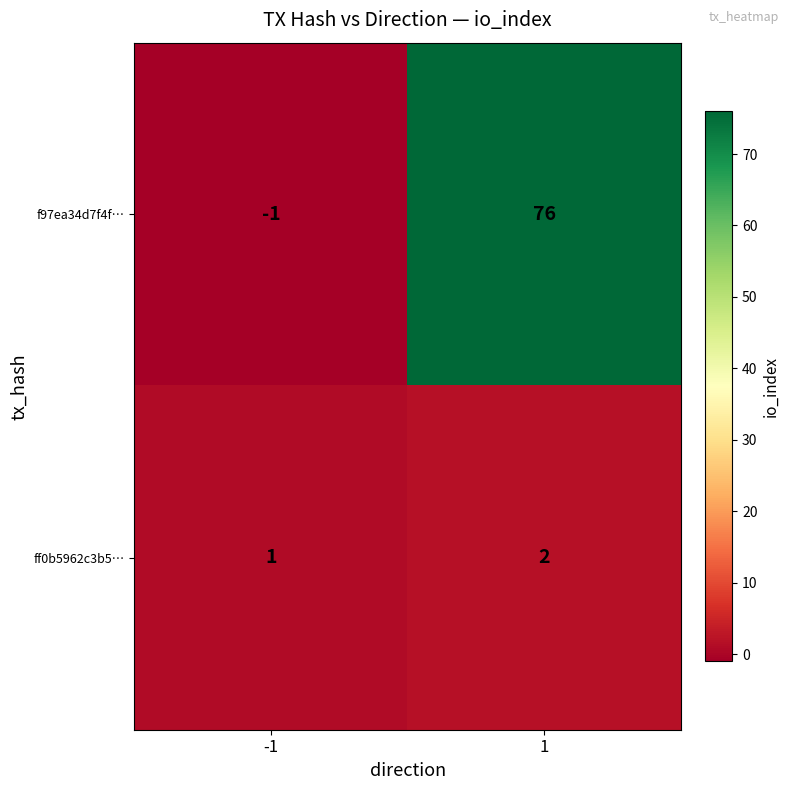

Reading left to right, extract all data points from this chart.

f97ea34d7f4f…: -1	76
ff0b5962c3b5…: 1	2